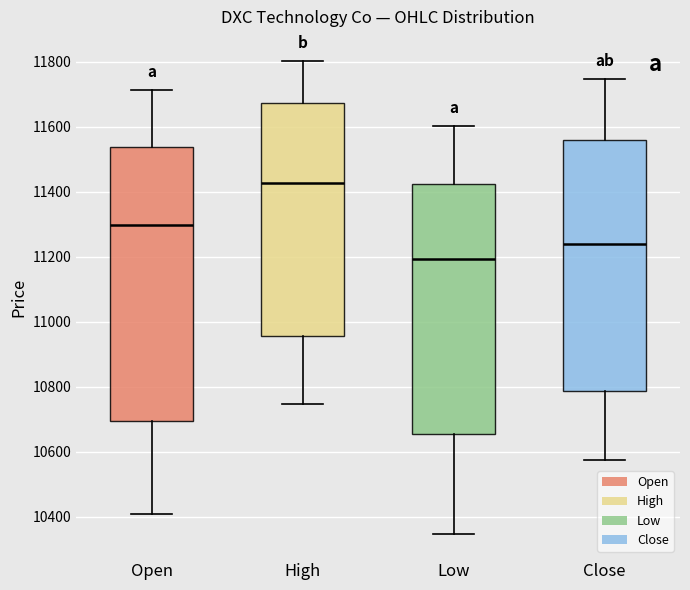

Which box's median line is the highest?

High